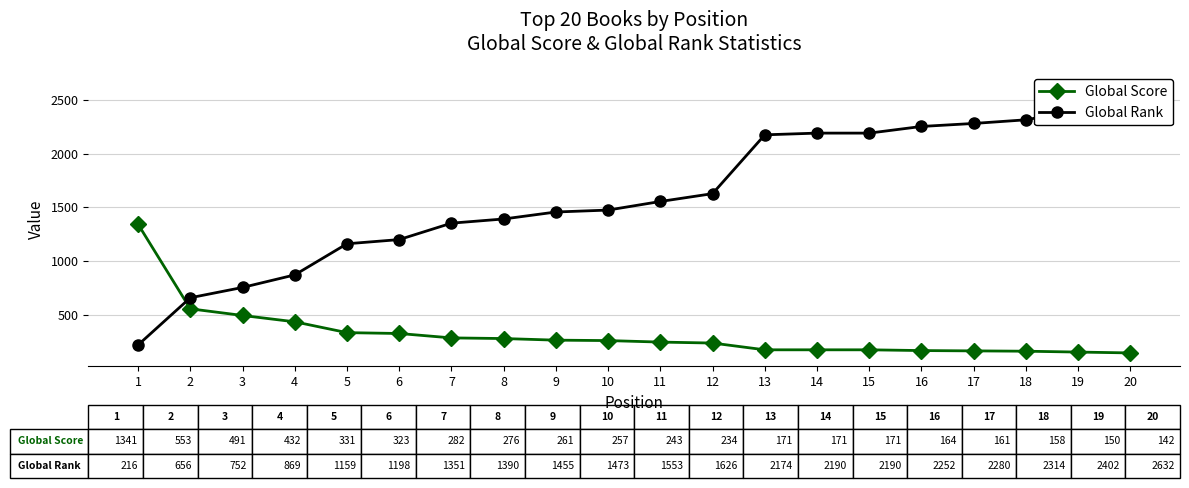

The value of Global Rank at 13 is 2174. True or false?

True